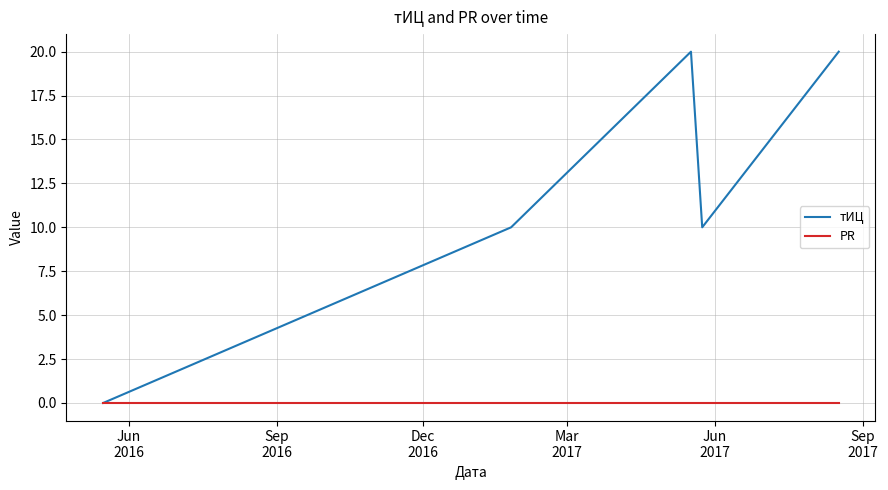

List the series in order of their peak value, highest first.

тИЦ, PR